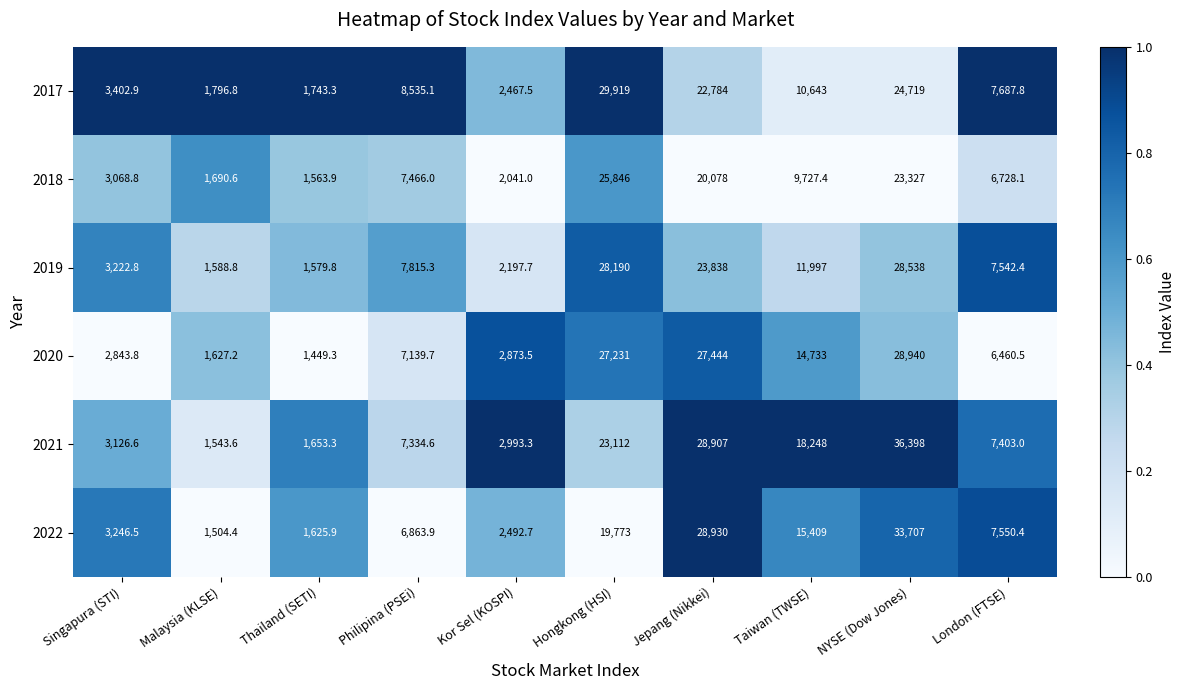

What value does the 2021 series have at Singapura (STI)?

3126.6